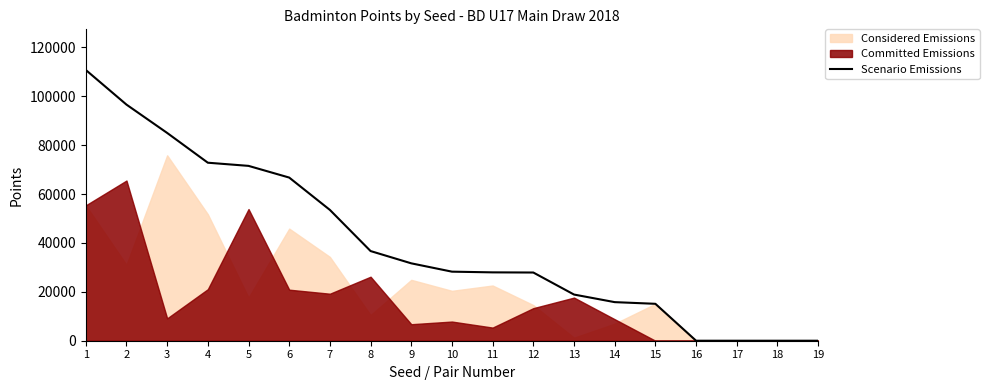

How many lines are shown in the chart?

1